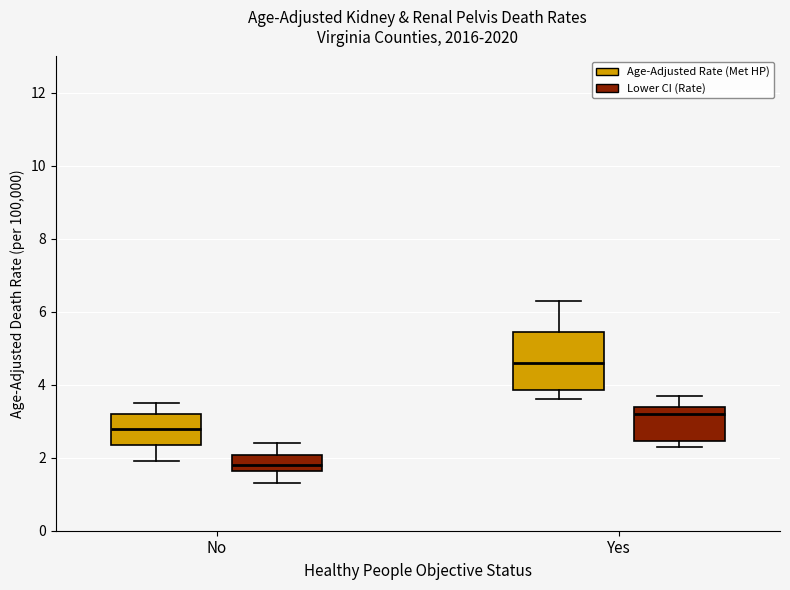

Reading left to right, read every box against the y-axis: the position of its median line, the range the box covers, and the ends of its whiskers. The values are not printed on the chart, so give them approximately, as read against the axis.

No (Age-Adjusted Rate (Met HP)): median 2.8, box 2.4 to 3.2, whiskers 2.0 to 3.6
No (Lower CI (Rate)): median 1.8, box 1.6 to 2.0, whiskers 1.4 to 2.4
Yes (Age-Adjusted Rate (Met HP)): median 4.6, box 3.8 to 5.4, whiskers 3.6 to 6.4
Yes (Lower CI (Rate)): median 3.2, box 2.4 to 3.4, whiskers 2.4 (just below the box's lower edge) to 3.8